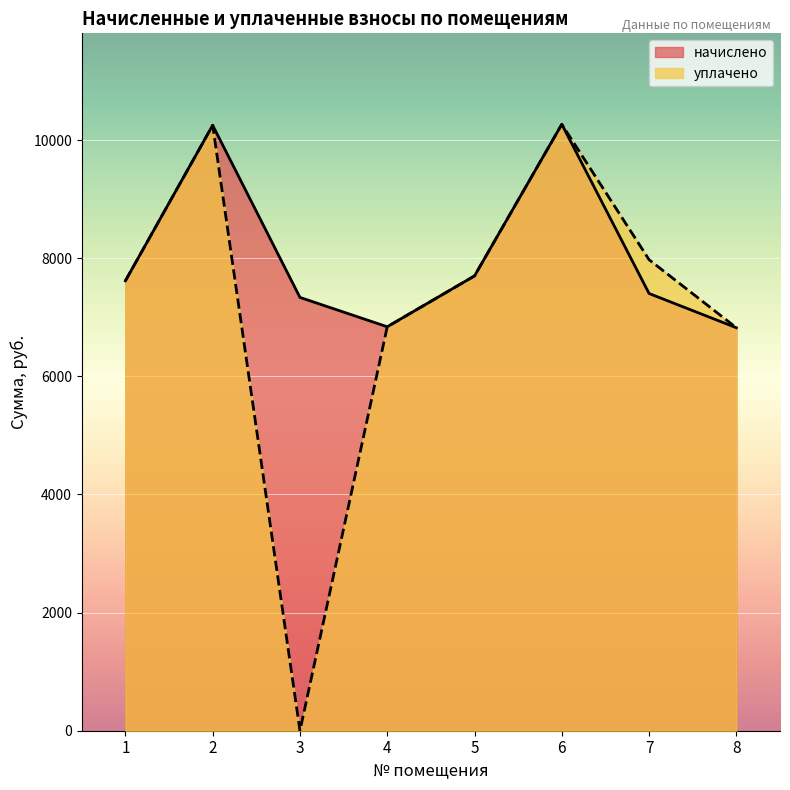

At which category does the chart reach its peak across all series?

6